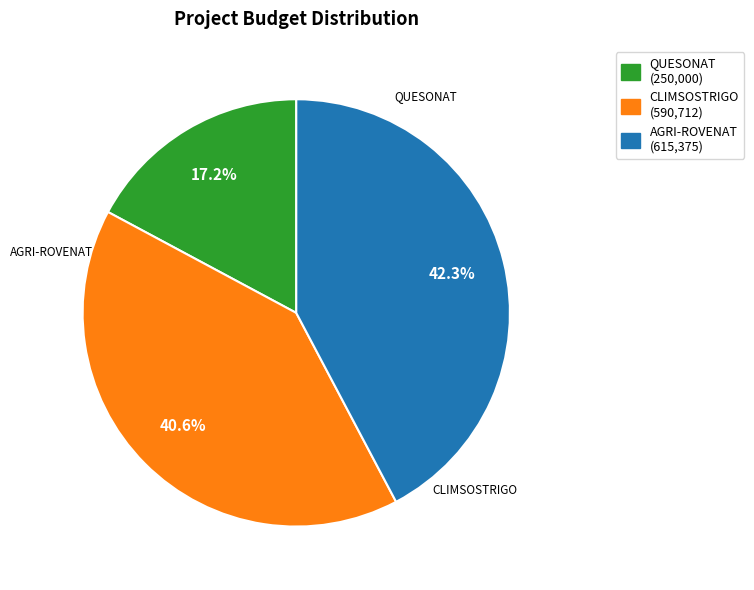

Is there any slice that represents more than half of the pie?

No